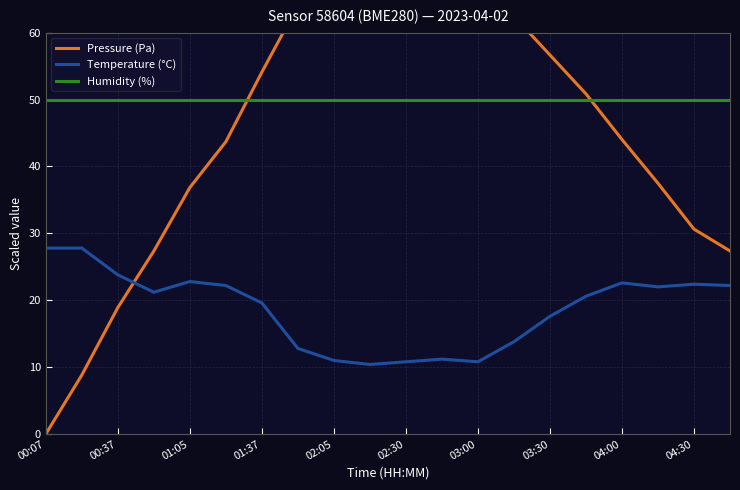

Rank the series by their maximum value, from highest to lowest.

Pressure (Pa), Humidity (%), Temperature (°C)